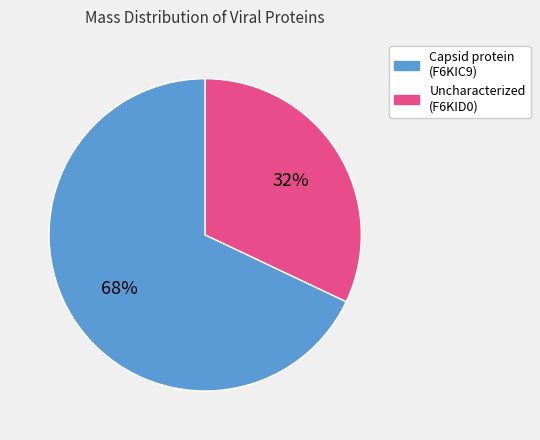

To the nearest percent, what is the difference between the largest and smallest slice percentages?

36%